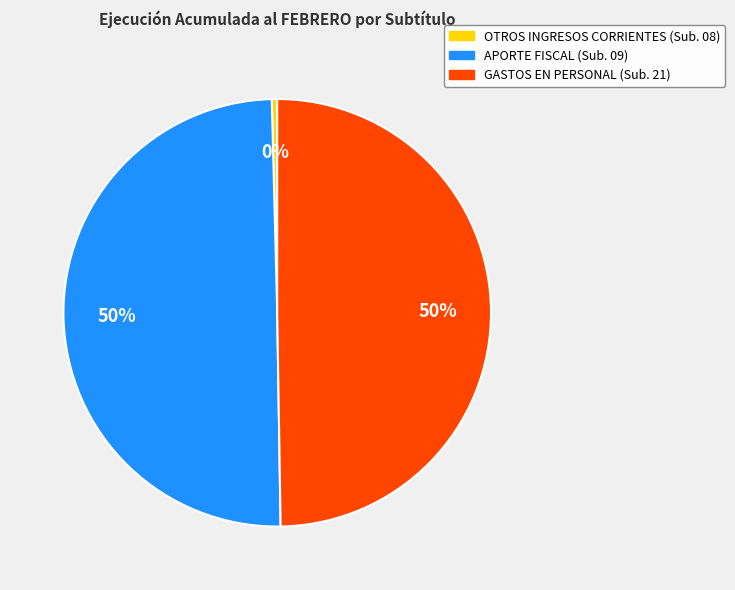

To the nearest percent, what is the average slice percentage?

33%